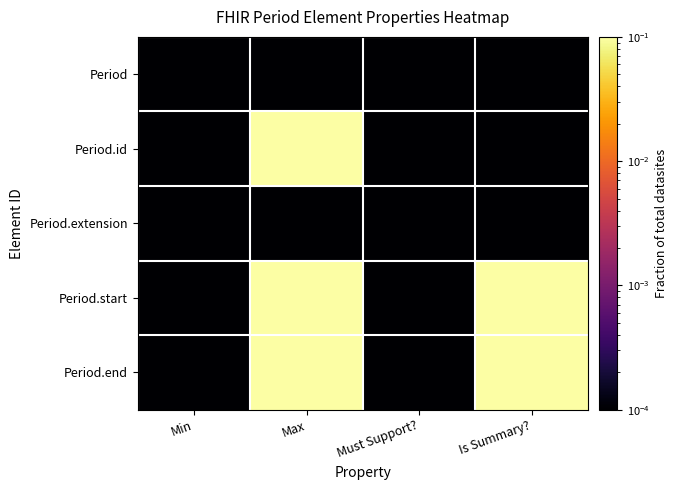

What is the greatest value displayed?

1.0